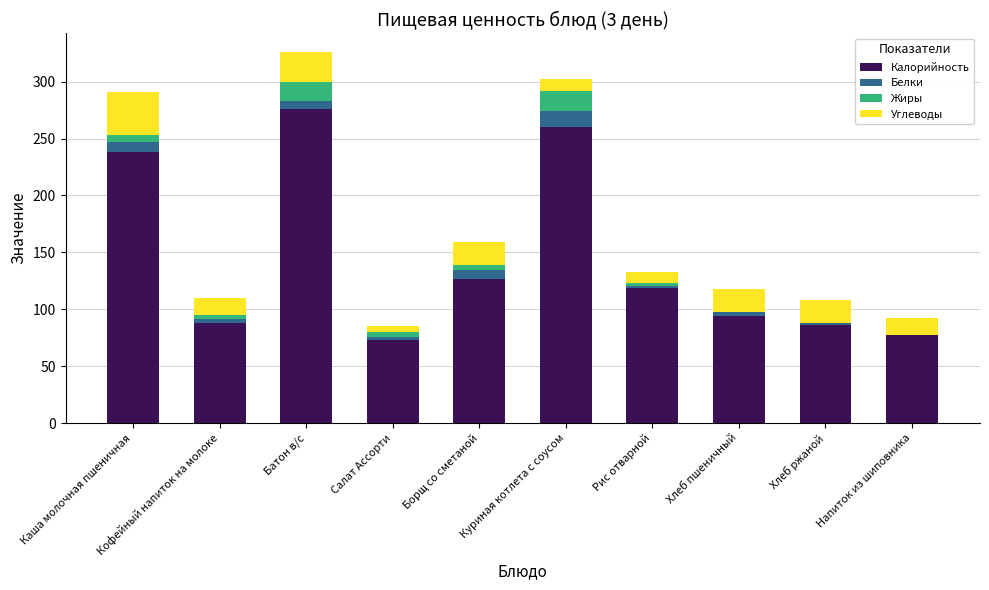

True or false: Калорийность has a value of 124.0 at Салат Ассорти.

False